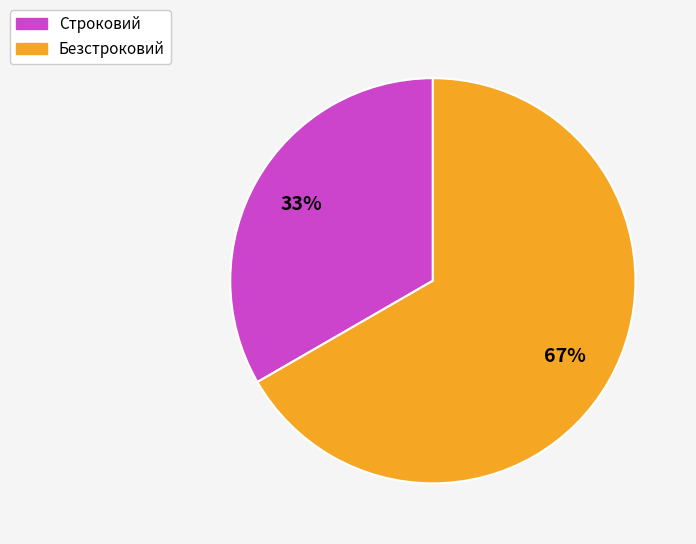

To the nearest percent, what is the average slice percentage?

50%